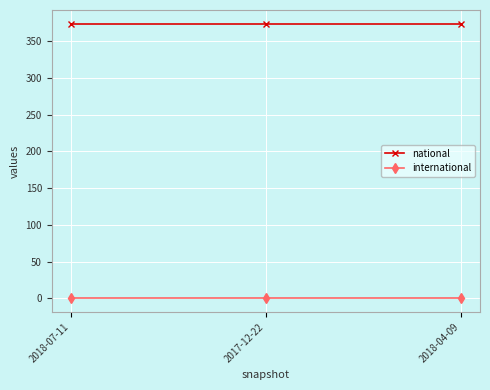

The value of national at 2018-04-09 is 127. True or false?

False